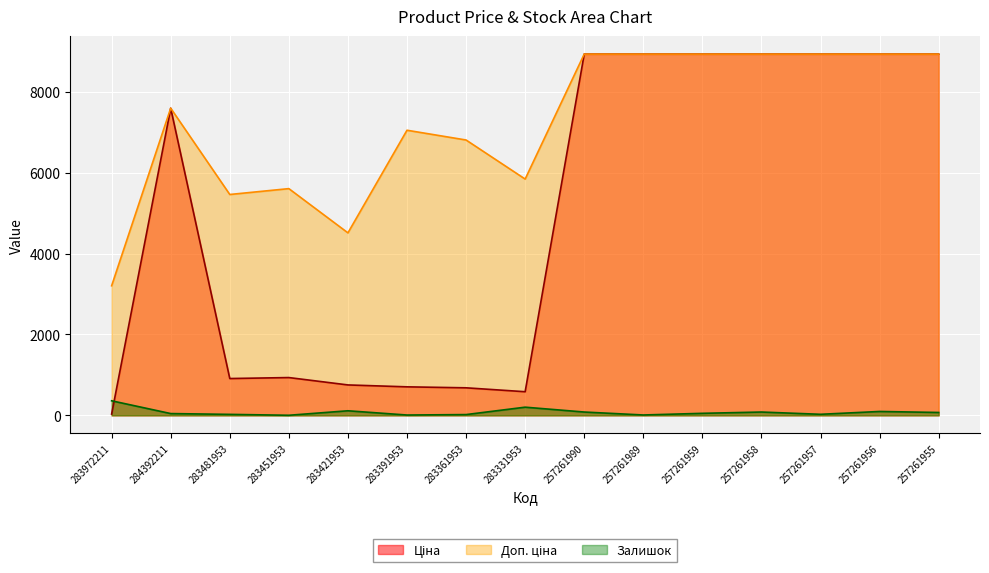

Reading left to right, transcribe all the data shown in this chart.

Ціна: 32.0	7596.5	910.4	934.5	752.2	705.1	681.0	584.4	8934.1	8934.1	8934.1	8934.1	8934.1	8934.1	8934.1
Доп. ціна: 3205.0	7596.5	5462.3	5607.2	4513.3	7051.3	6809.8	5843.9	8934.1	8934.1	8934.1	8934.1	8934.1	8934.1	8934.1
Залишок: 360.0	44.0	24.0	2.0	113.0	8.0	19.0	202.0	82.0	9.0	50.0	82.0	26.0	96.0	71.0